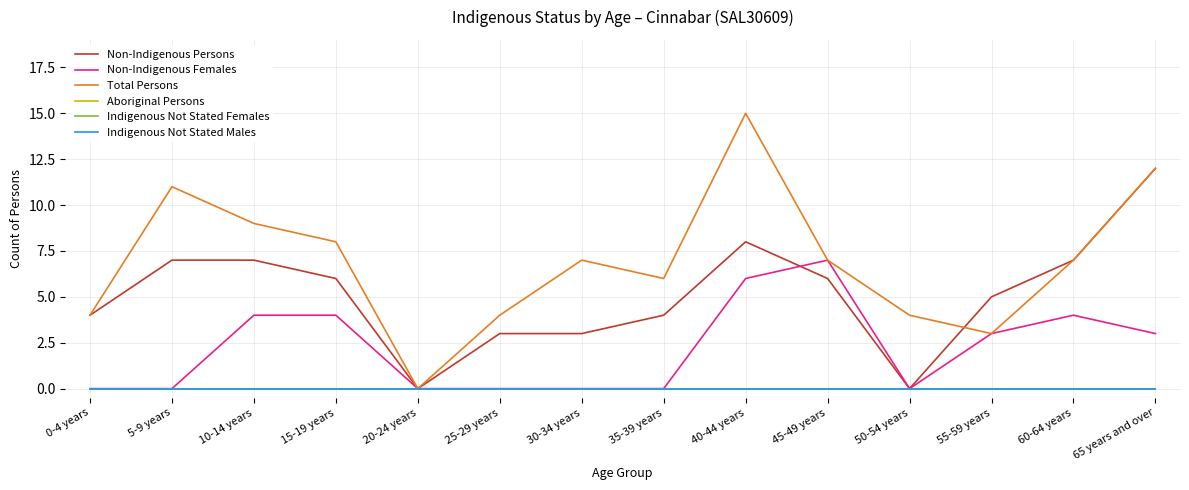

Rank the categories by Non-Indigenous Females value from highest to lowest.

45-49 years, 40-44 years, 10-14 years, 15-19 years, 60-64 years, 55-59 years, 65 years and over, 0-4 years, 5-9 years, 20-24 years, 25-29 years, 30-34 years, 35-39 years, 50-54 years